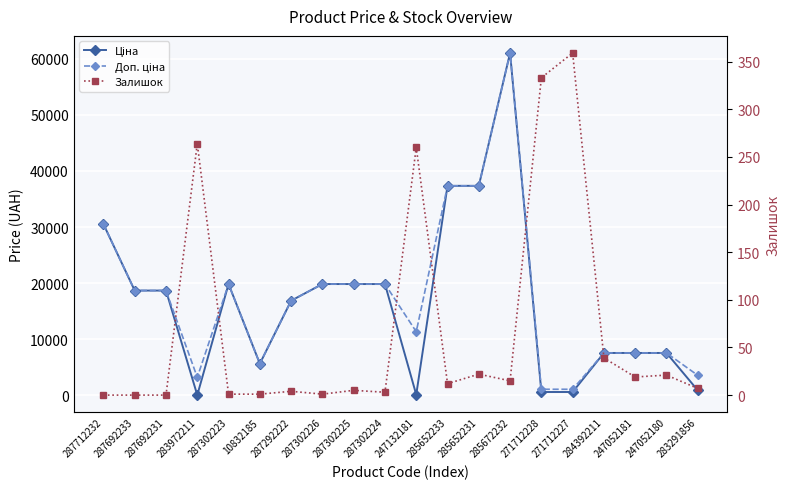

True or false: Ціна has more than 1 points higher than both neighbors.

True